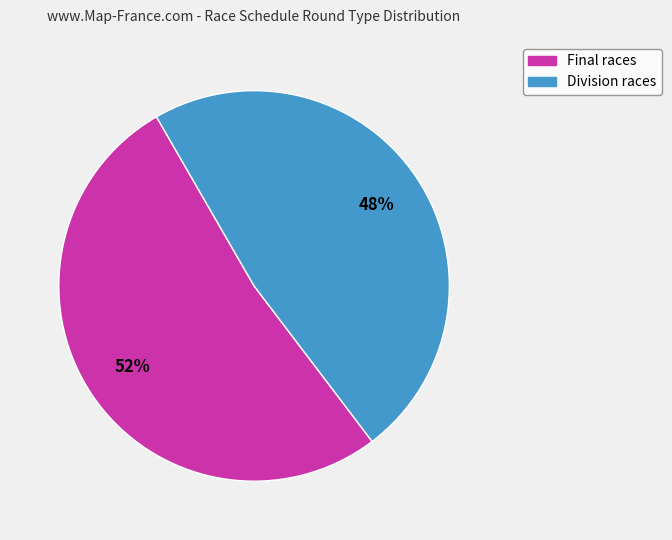

Is there any slice that represents more than half of the pie?

Yes